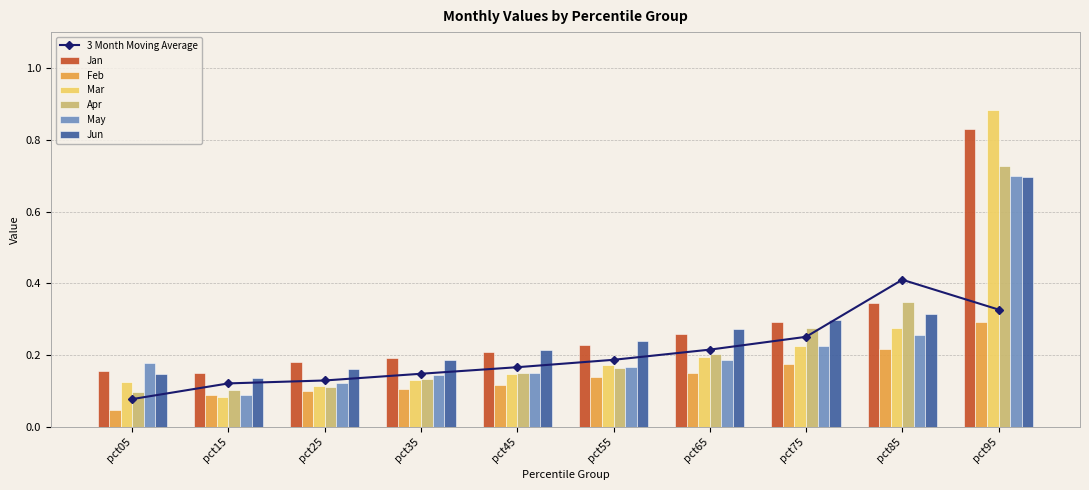

Are the bars horizontal?

No